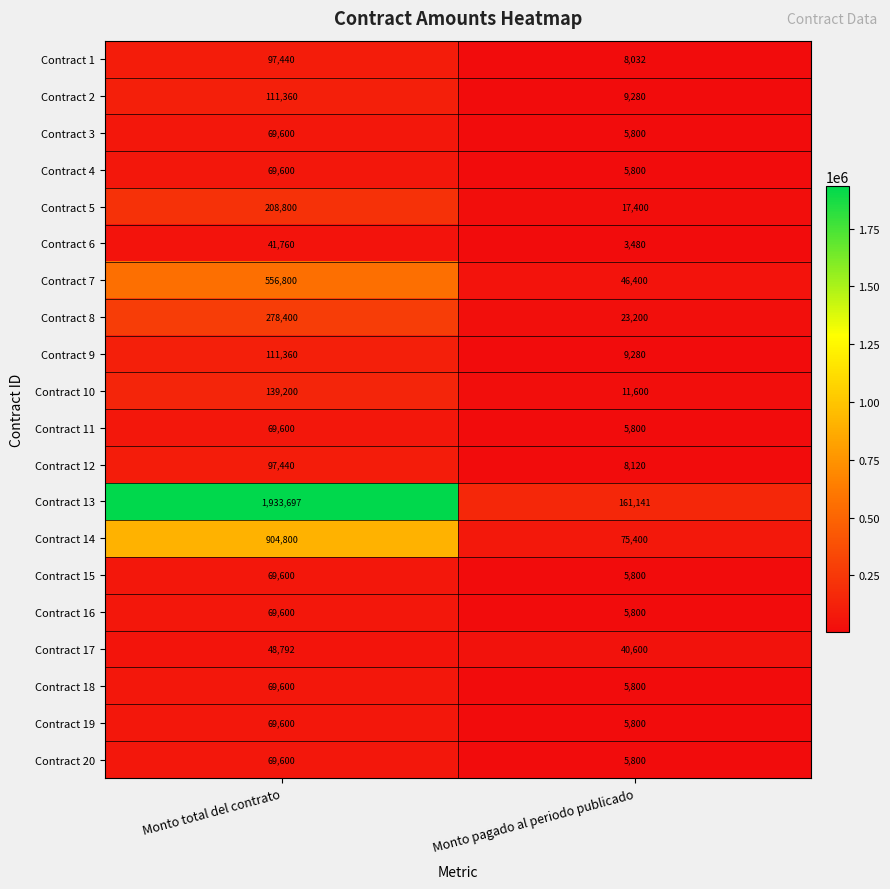

At which category does the chart reach its minimum across all series?

Monto pagado al periodo publicado